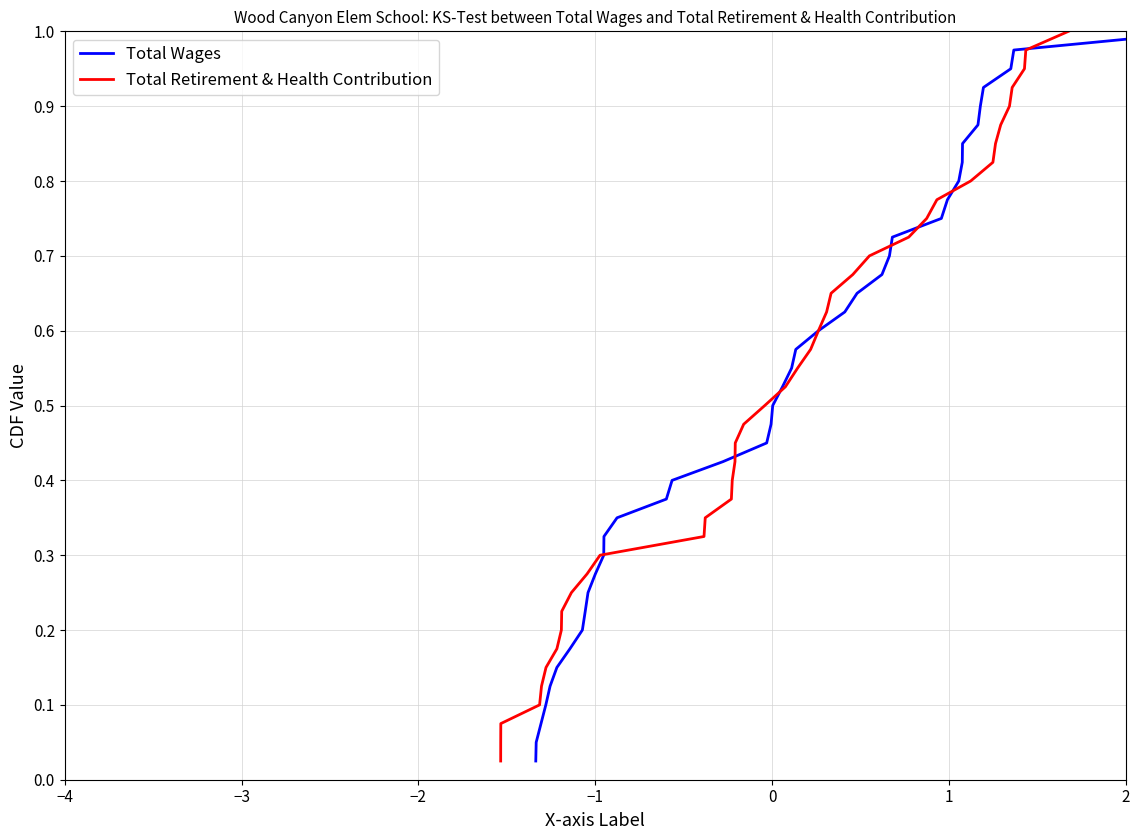

What is the value of the Total Retirement & Health Contribution point at the 26th from the left?

0.7